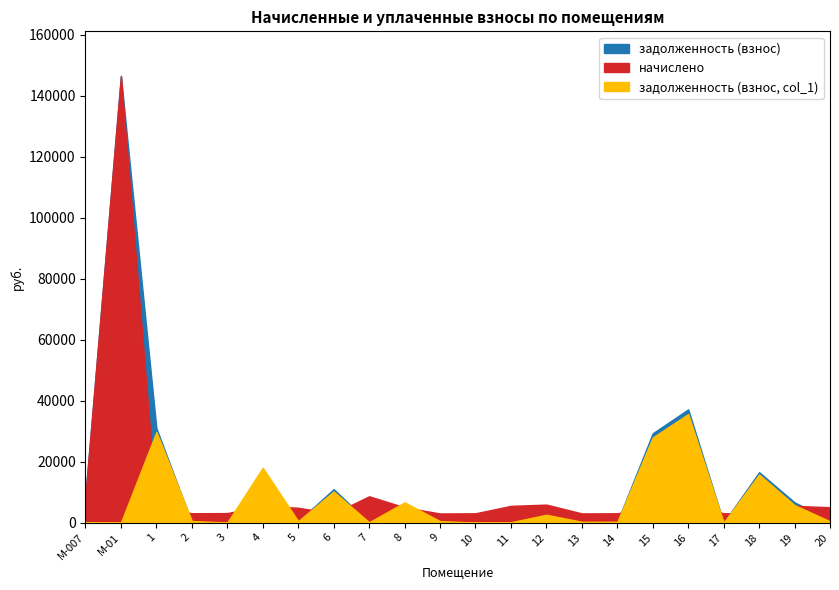

How many interior local valleys does the начислено series have?

5